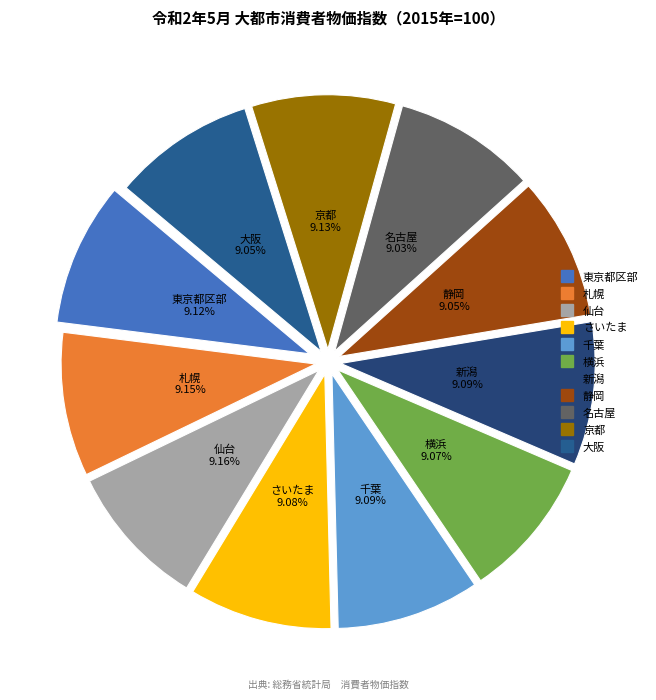

Approximately how many times larger is the value at 東京都区部 compared to 横浜?

1.0